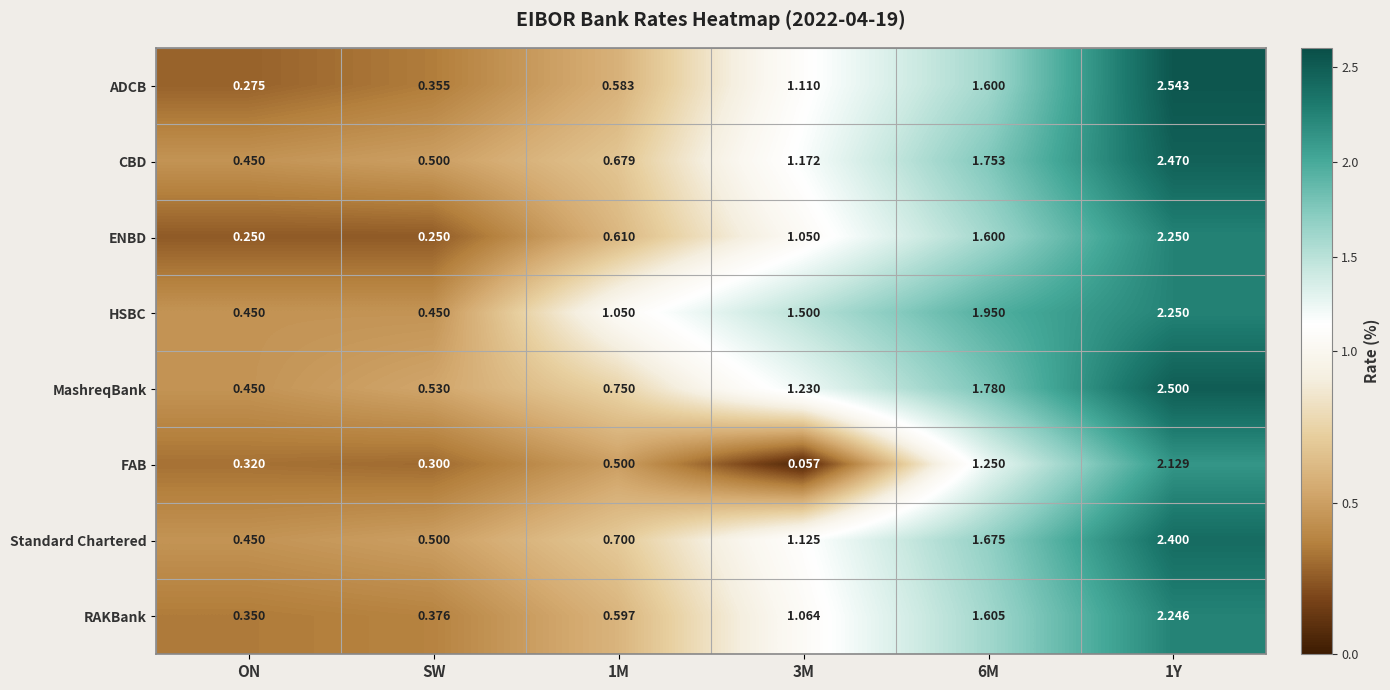

How many series are shown in this chart?

8